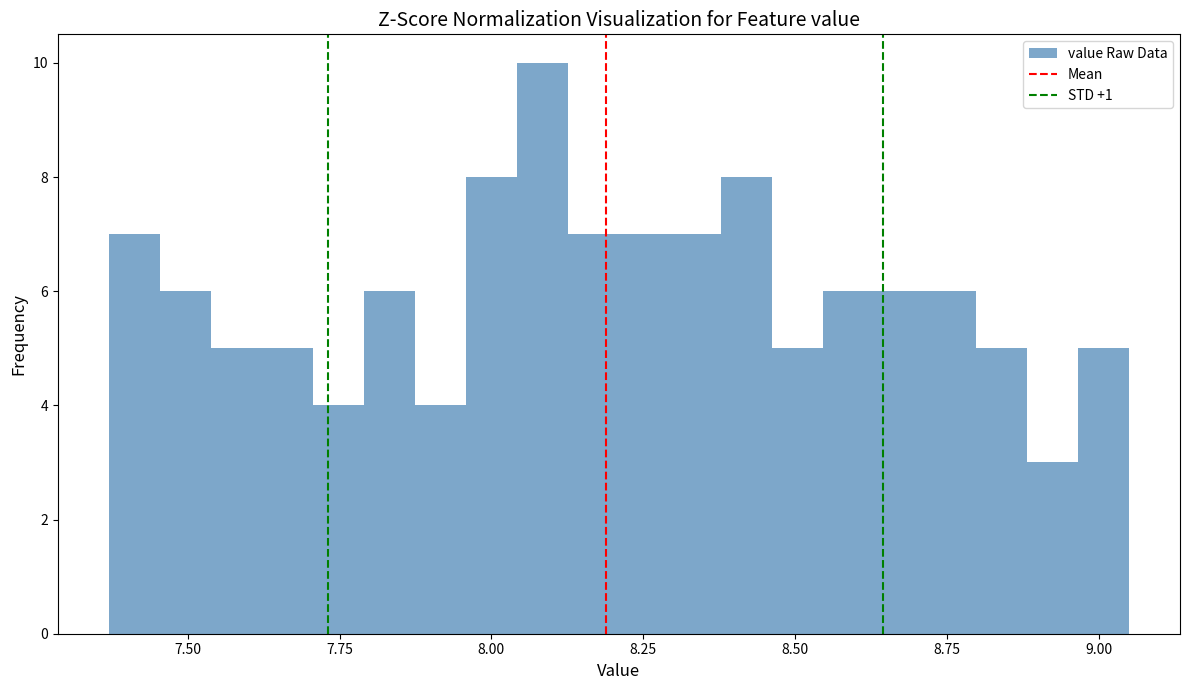

Read against the x-axis, roughly where is the centre of the tallest bar?

8.10